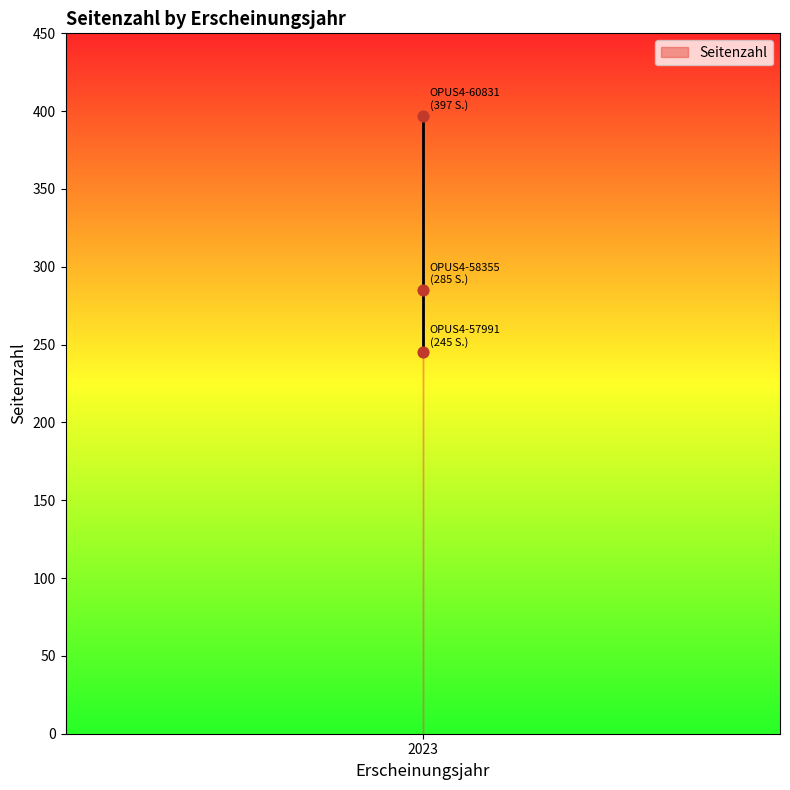

What Y value in the scatter plot is closest to 321?

285